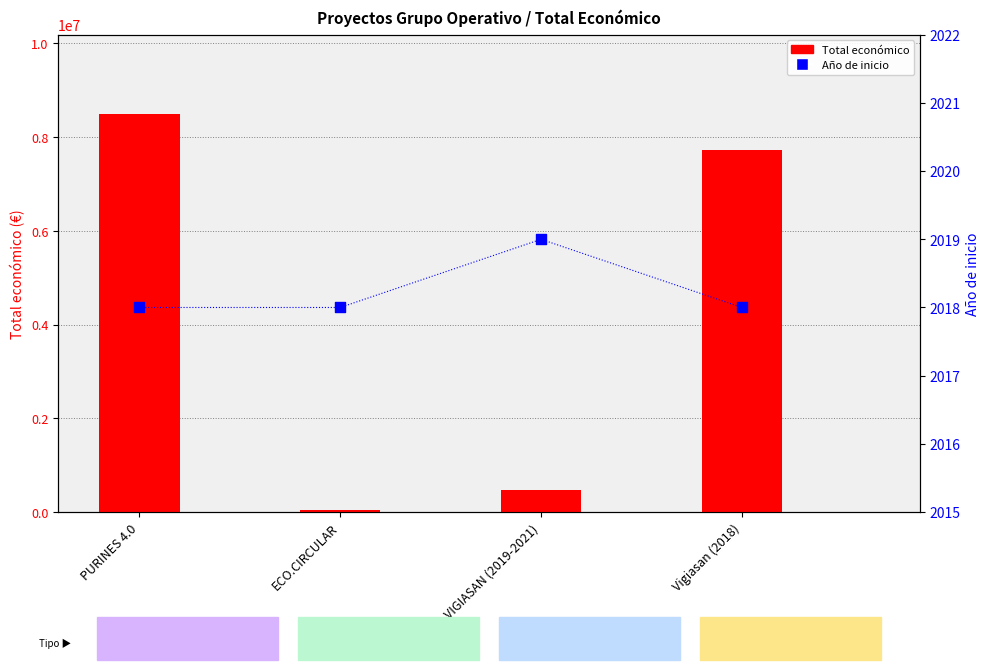

Which series contains the highest Y value?

Total económico